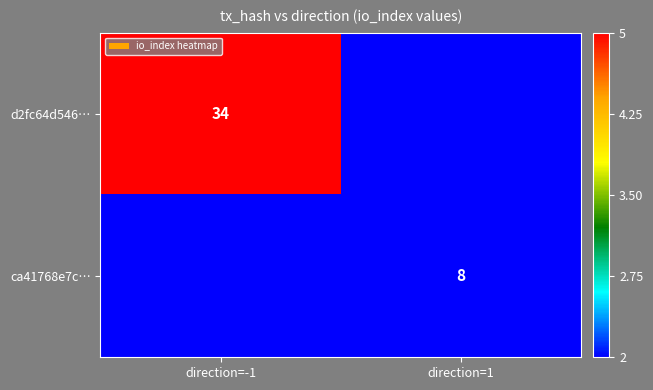

List the series in order of their overall mean, highest first.

d2fc64d546…, ca41768e7c…